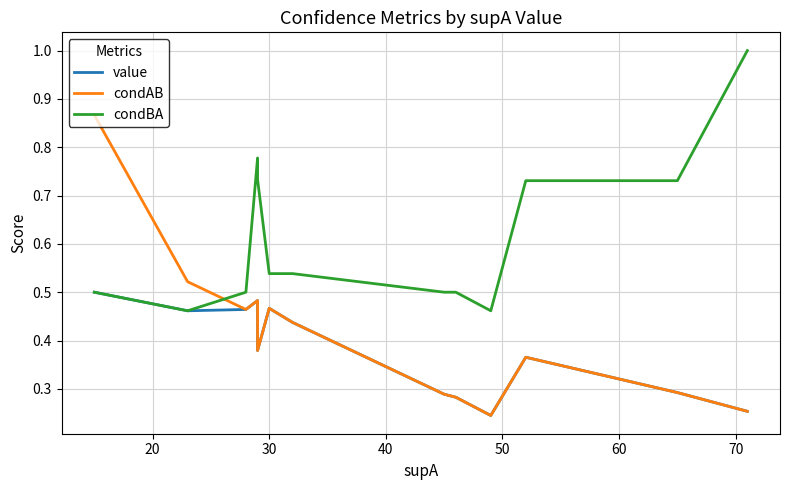

True or false: condAB and condBA cross at least once.

True